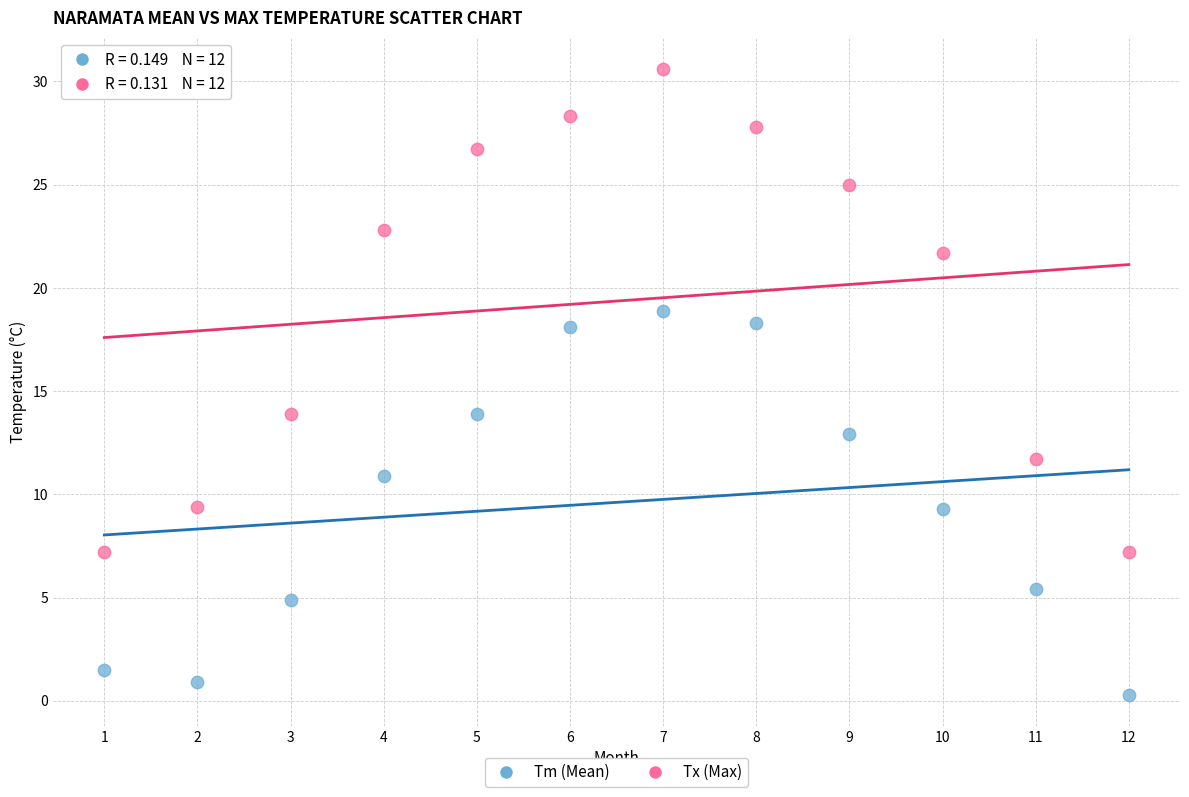

Which series reaches the minimum Y coordinate?

Tm (Mean)